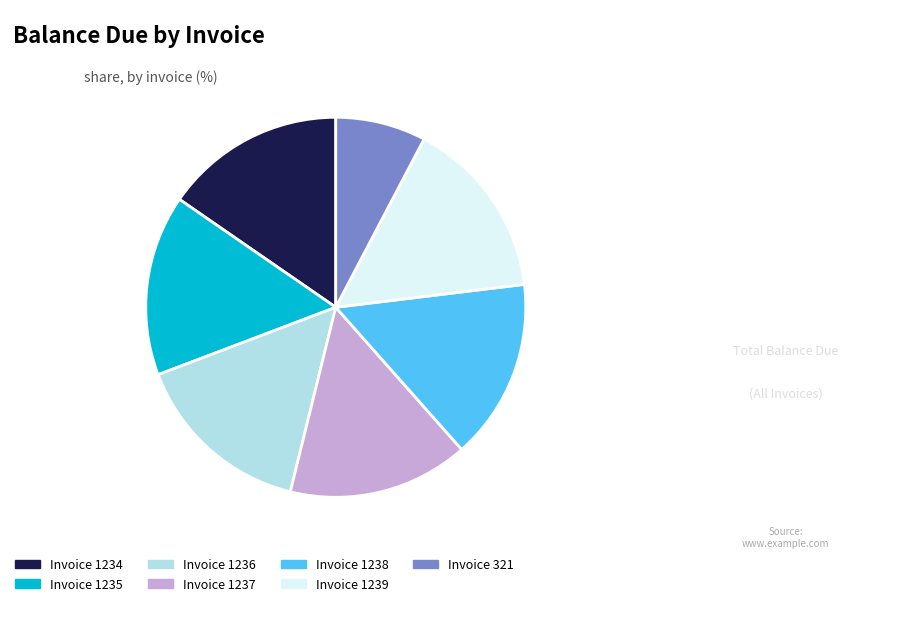

Which category has the smallest portion of the pie?

Invoice 321